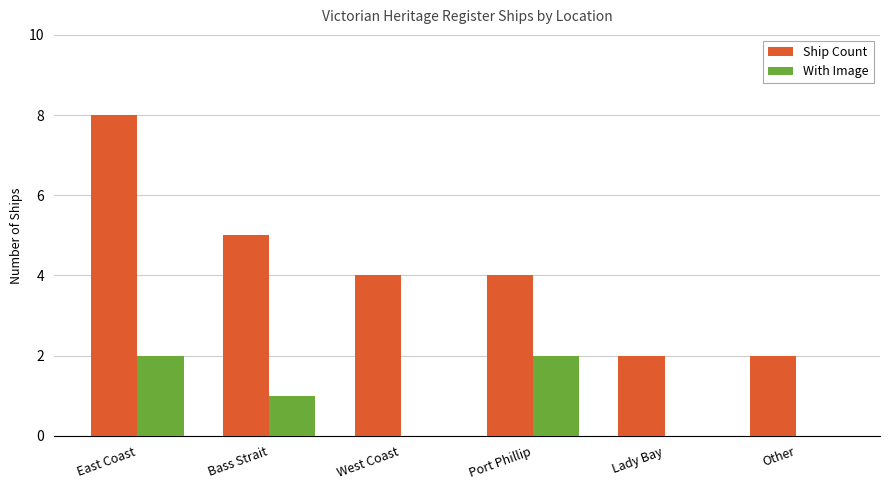

At which category is the sum across all series the highest?

East Coast